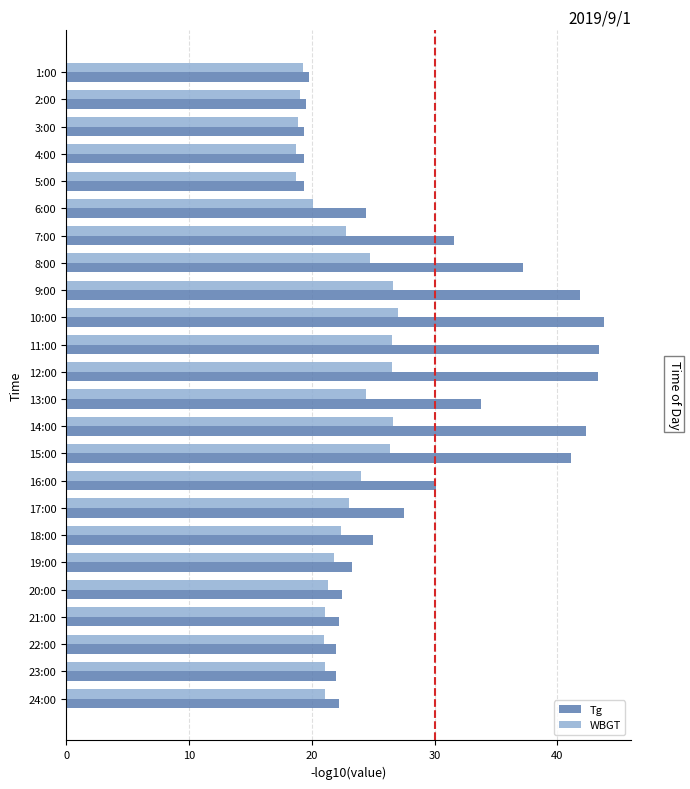

Which series has the widest spread of values?

Tg